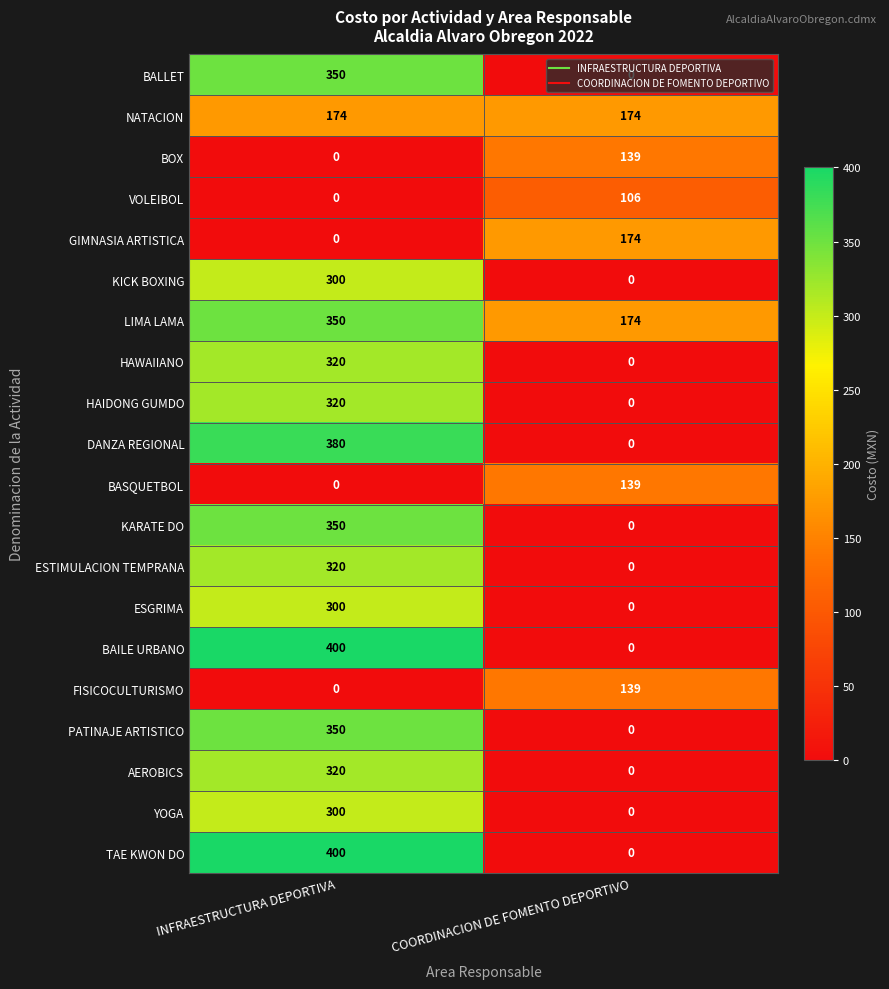

What is the sum of the BOX values at COORDINACION DE FOMENTO DEPORTIVO and INFRAESTRUCTURA DEPORTIVA?

139